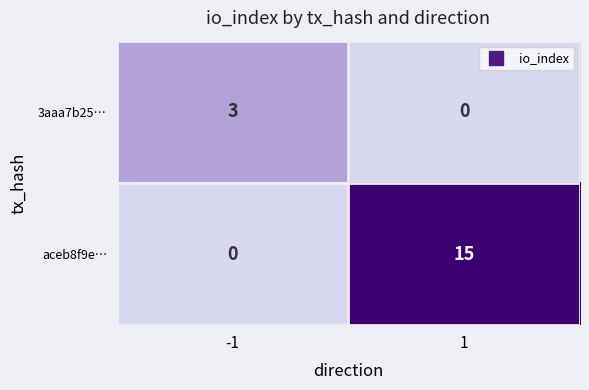

Reading right to left, extract all data points from this chart.

3aaa7b25…: 0	3
aceb8f9e…: 15	0